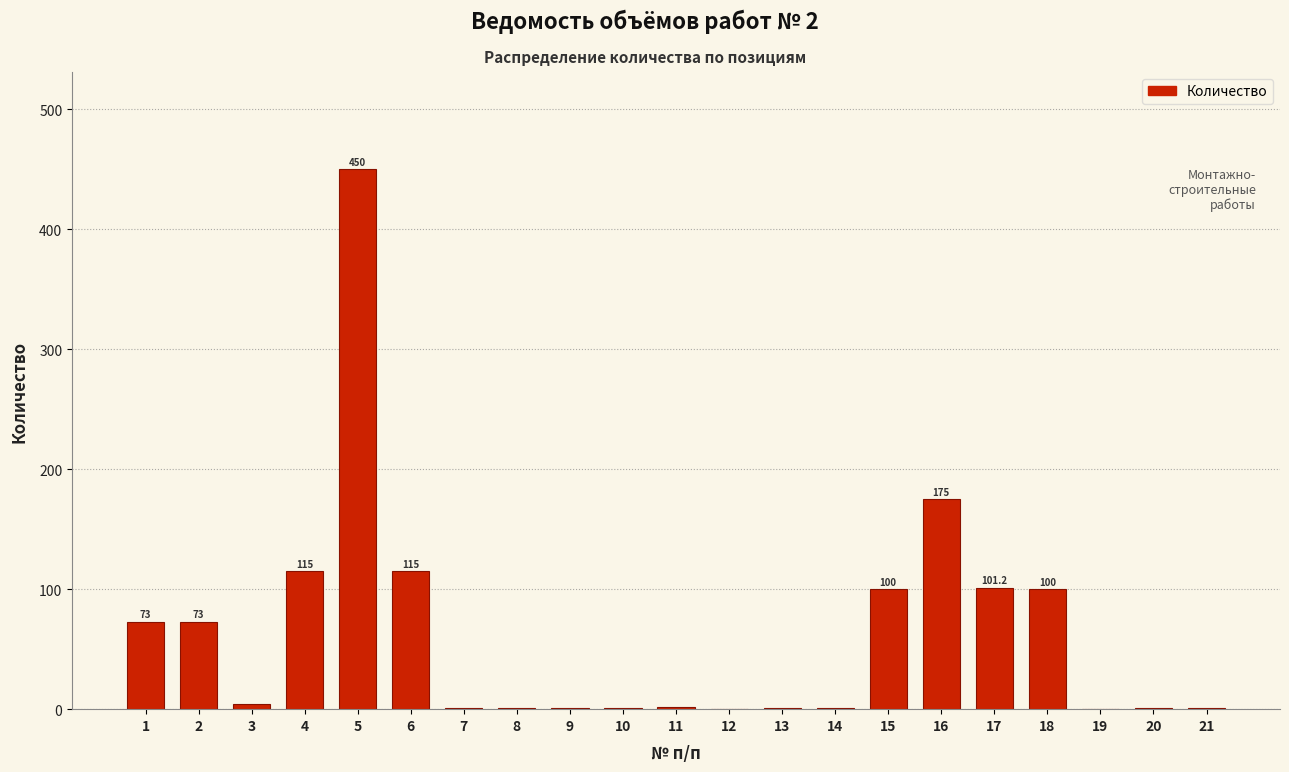

The value at 18 is 100.0. True or false?

True